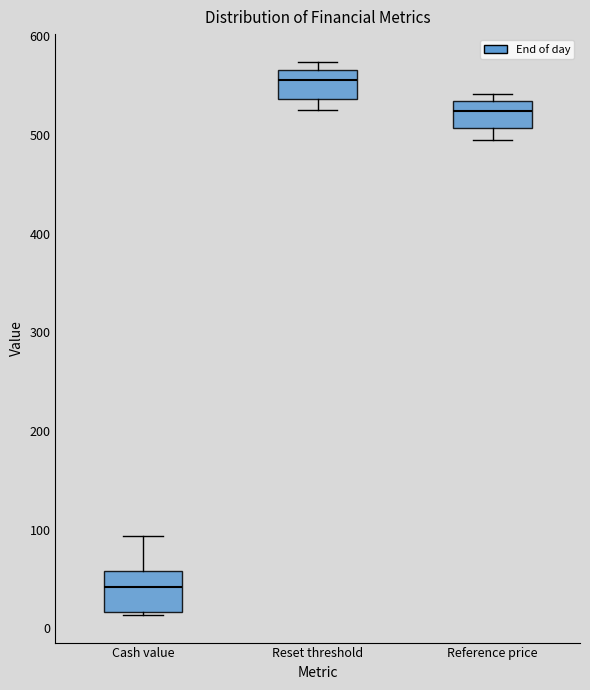

Reading left to right, read every box against the y-axis: the position of its median line, the range the box covers, and the ends of its whiskers. The values are not printed on the chart, so give them approximately, as read against the axis.

Cash value: median 40, box 20 to 60, whiskers 10 to 90
Reset threshold: median 560, box 540 to 570, whiskers 530 to 570 (just above the box's upper edge)
Reference price: median 520, box 510 to 530, whiskers 500 to 540